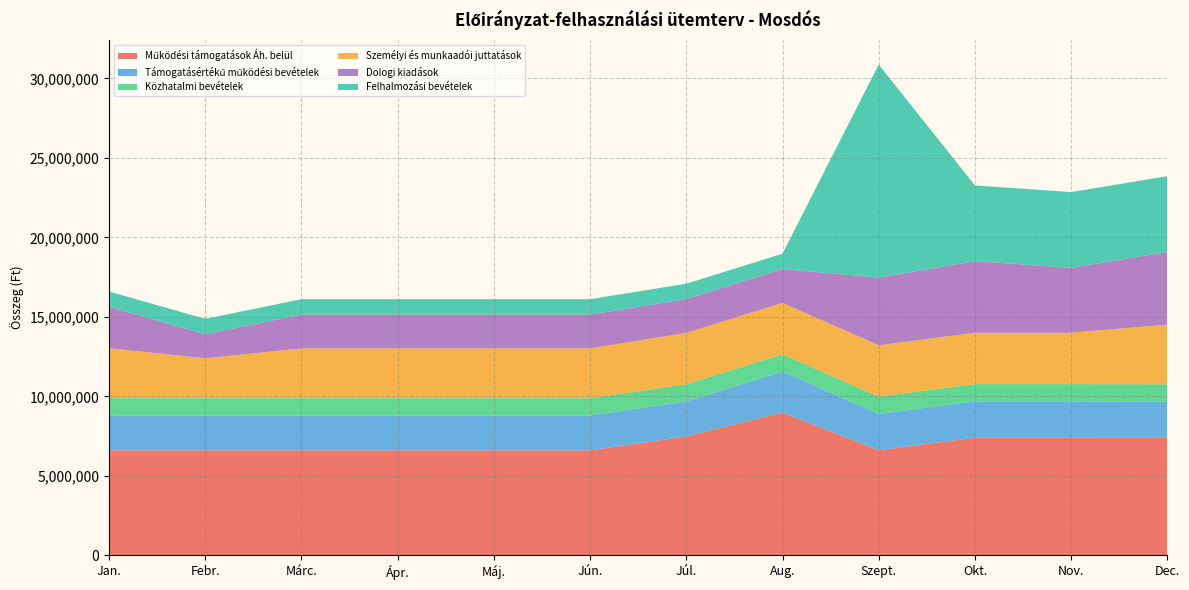

Reading left to right, list all the values displayed in this chart.

Működési támogatások Áh. belül: Jan.=6605187	Febr.=6599212	Márc.=6599212	Ápr.=6599212	Máj.=6599212	Jún.=6599212	Júl.=7476609	Aug.=8985510	Szept.=6610609	Okt.=7399844	Nov.=7399844	Dec.=7388444
Támogatásértékű működési bevételek: Jan.=2197379	Febr.=2197379	Márc.=2197379	Ápr.=2197379	Máj.=2197379	Jún.=2197379	Júl.=2197379	Aug.=2575479	Szept.=2284979	Okt.=2284979	Nov.=2284979	Dec.=2284984
Közhatalmi bevételek: Jan.=1085000	Febr.=1085000	Márc.=1085000	Ápr.=1085000	Máj.=1085000	Jún.=1085000	Júl.=1085000	Aug.=1085000	Szept.=1085000	Okt.=1085000	Nov.=1085000	Dec.=1085000
Személyi és munkaadói juttatások: Jan.=3137277	Febr.=2512350	Márc.=3131302	Ápr.=3131302	Máj.=3131302	Jún.=3131302	Júl.=3230299	Aug.=3230300	Szept.=3230300	Okt.=3230301	Nov.=3230300	Dec.=3750252
Dologi kiadások: Jan.=2604646	Febr.=1509290	Márc.=2128242	Ápr.=2128242	Máj.=2128242	Jún.=2128242	Júl.=2128242	Aug.=2128242	Szept.=4258298	Okt.=4503142	Nov.=4083734	Dec.=4575417
Felhalmozási bevételek: Jan.=966709	Febr.=966711	Márc.=966709	Ápr.=966709	Máj.=966709	Jún.=966709	Júl.=966709	Aug.=966709	Szept.=13399393	Okt.=4762198	Nov.=4762198	Dec.=4762198